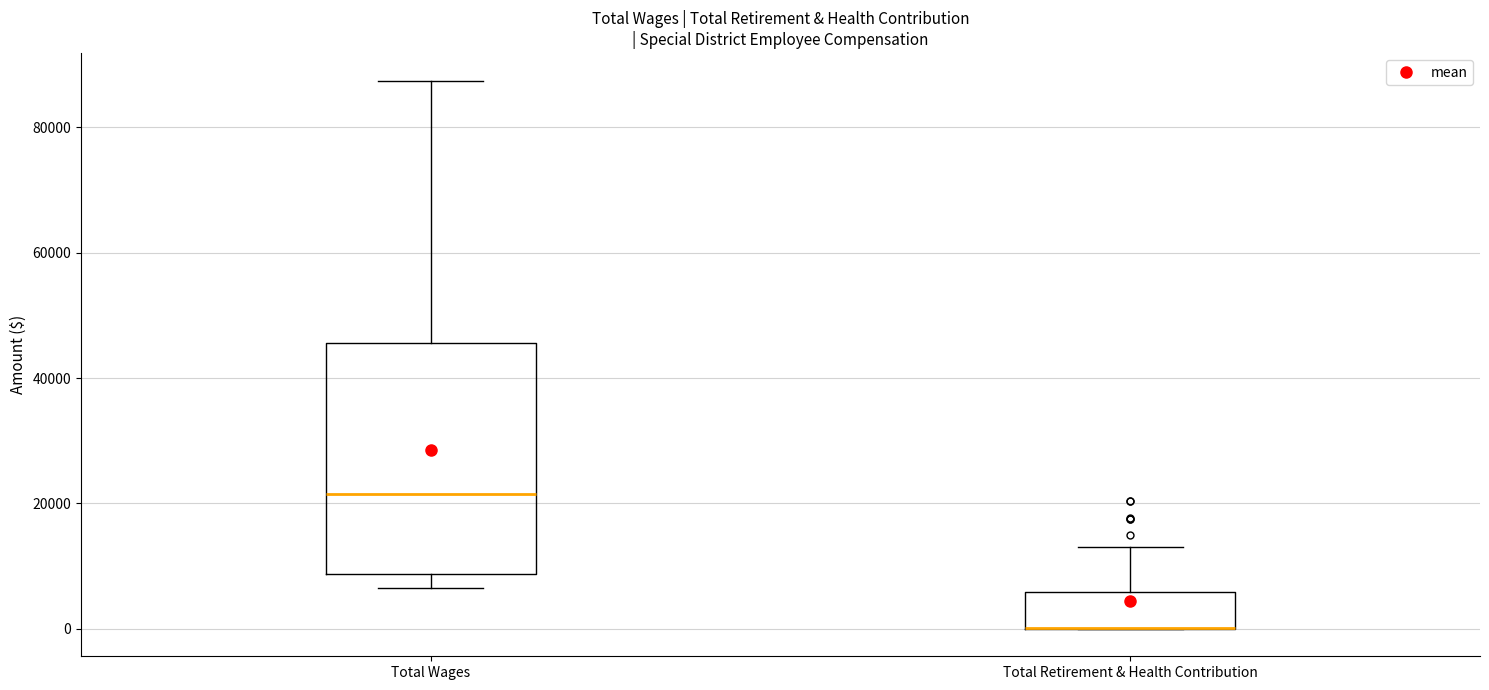

Comparing the boxes themselves (not the whiskers), which one is the tallest?

Total Wages